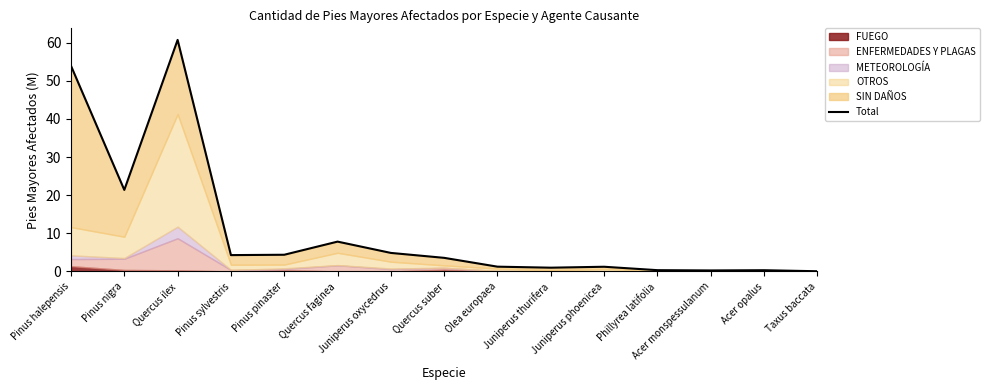

What is the label of the 15th point from the right?

Pinus halepensis